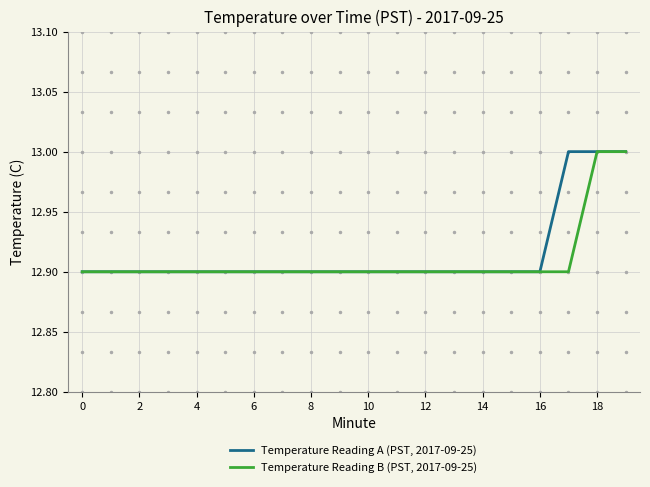

List the series in order of their overall mean, lowest first.

Temperature Reading B (PST, 2017-09-25), Temperature Reading A (PST, 2017-09-25)